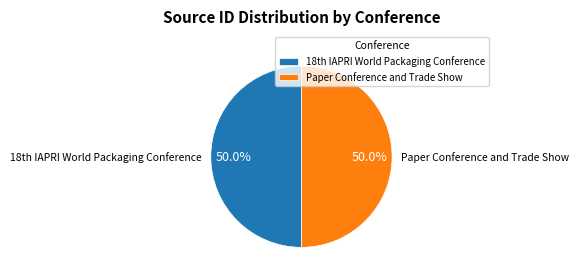

Is it true that Paper Conference and Trade Show is 39% of the pie?

False